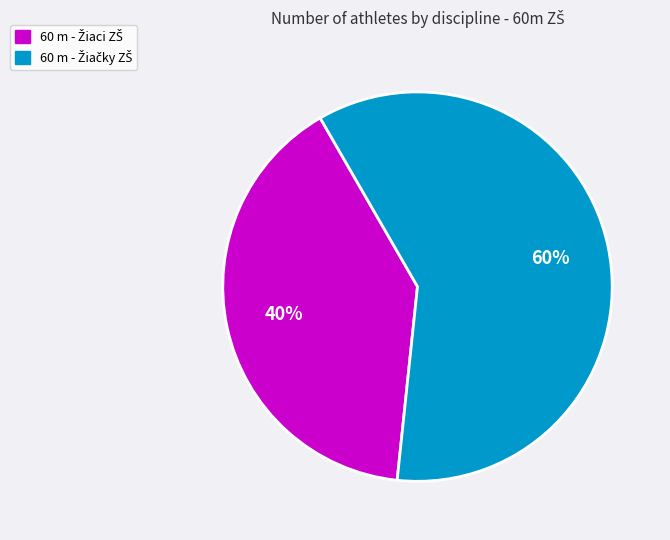

Is there a majority slice in this chart?

Yes